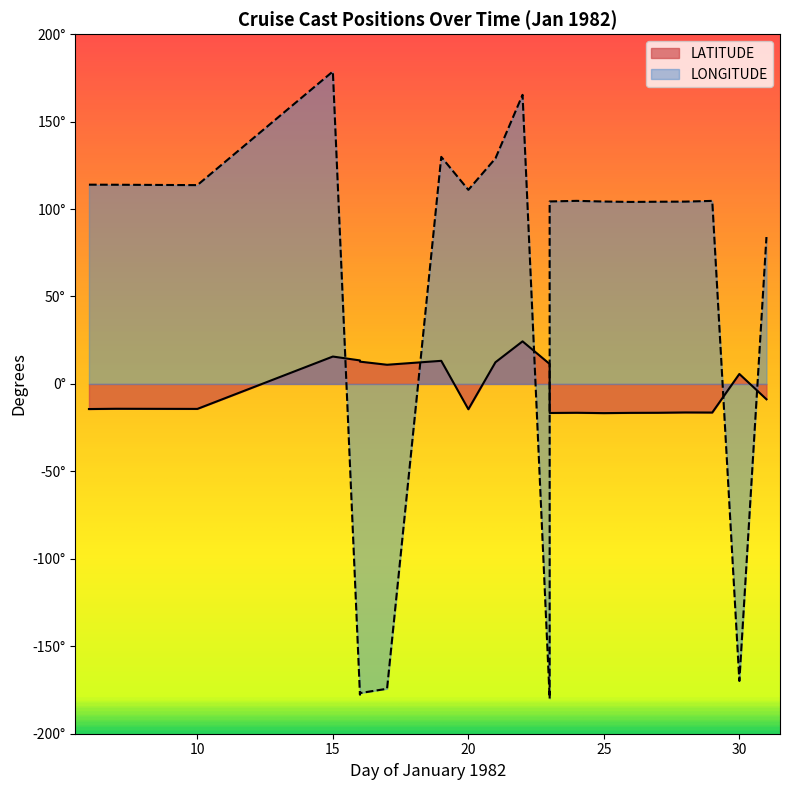

What is the greatest value displayed?

178.7